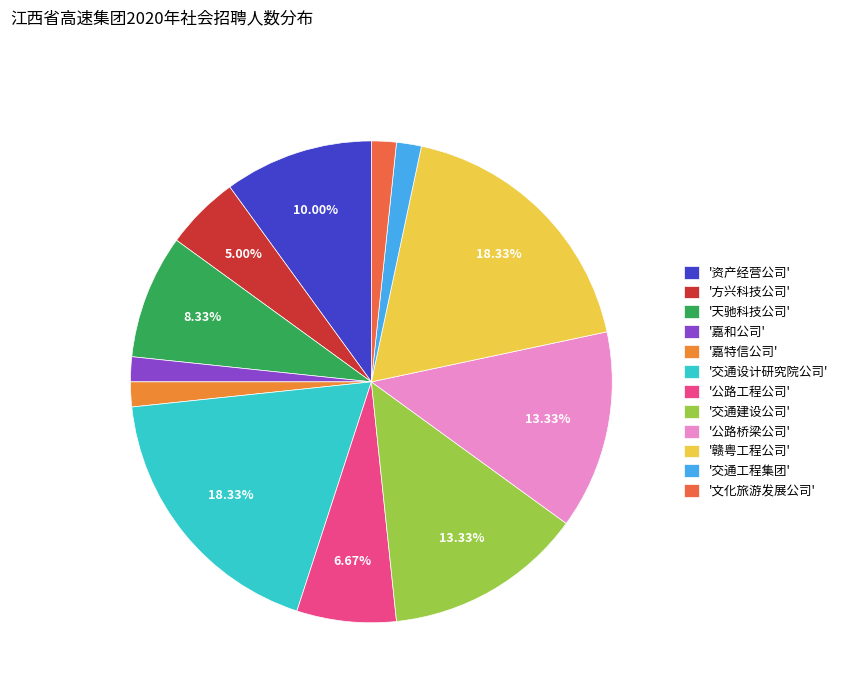

Which category has the smallest portion of the pie?

嘉和公司